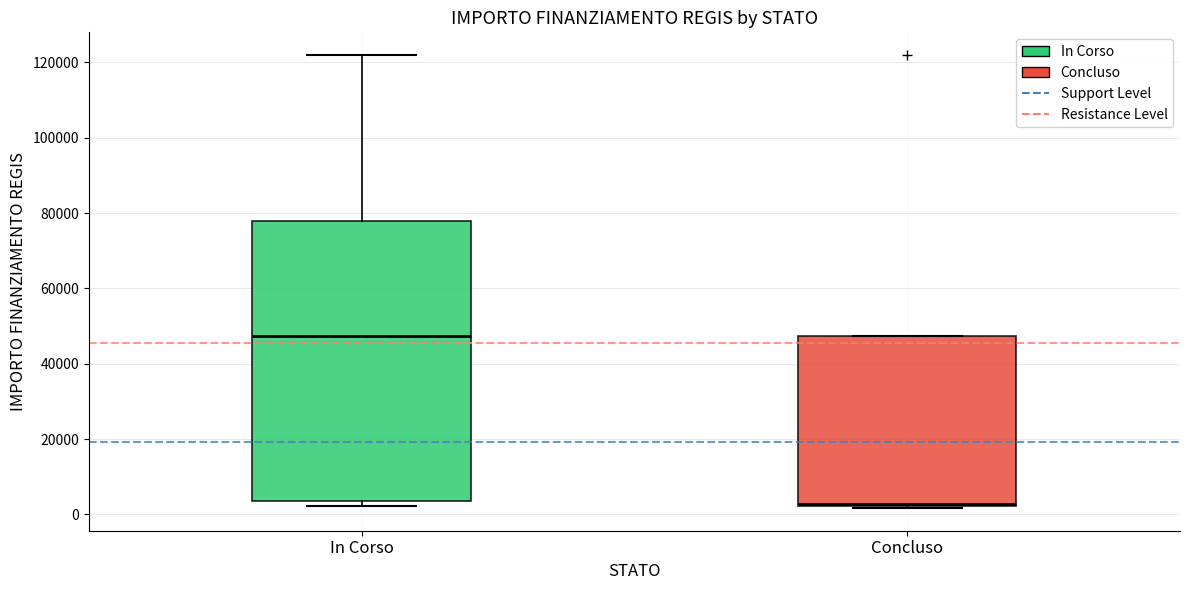

Which box's median line is the lowest?

Concluso